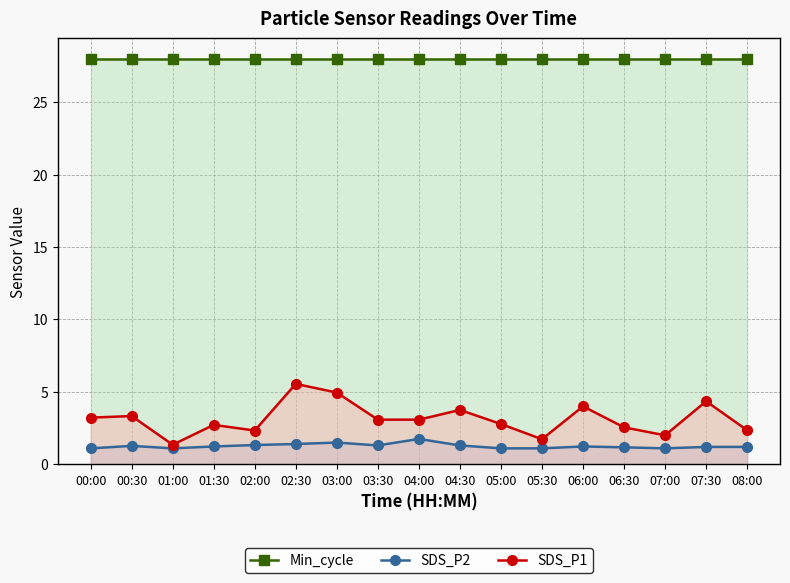

What is the value of the SDS_P2 point at the 6th from the left?

1.4